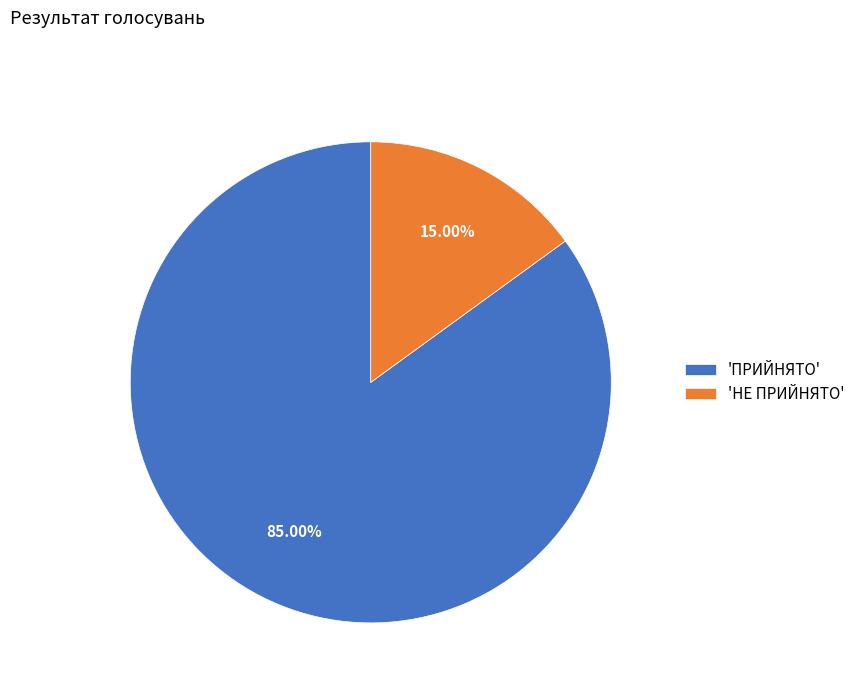

Rank the categories by value from highest to lowest.

'ПРИЙНЯТО', 'НЕ ПРИЙНЯТО'